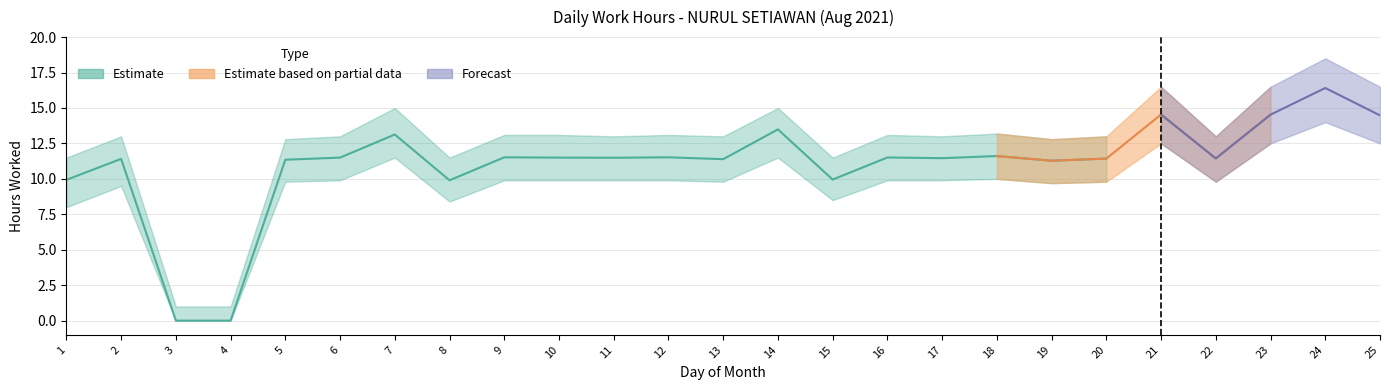

What is the greatest value displayed?

16.4